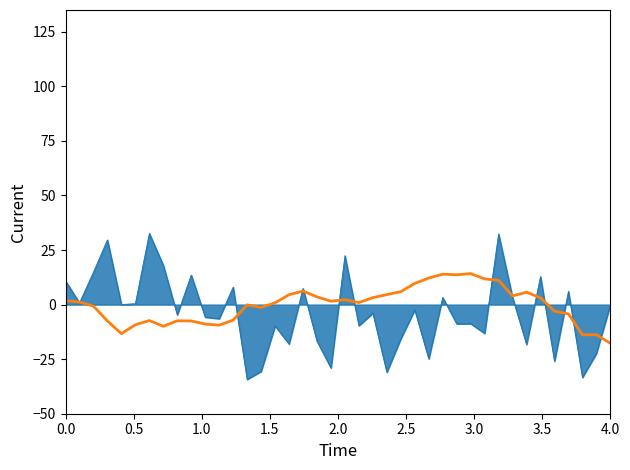

What is the greatest value displayed?

32.6